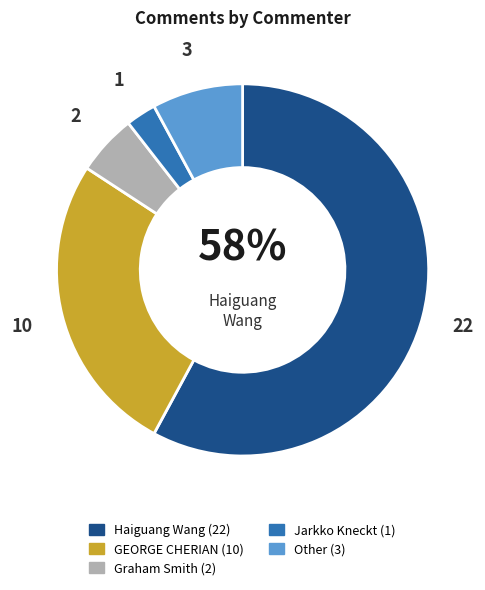

Does any single category account for the majority?

Yes